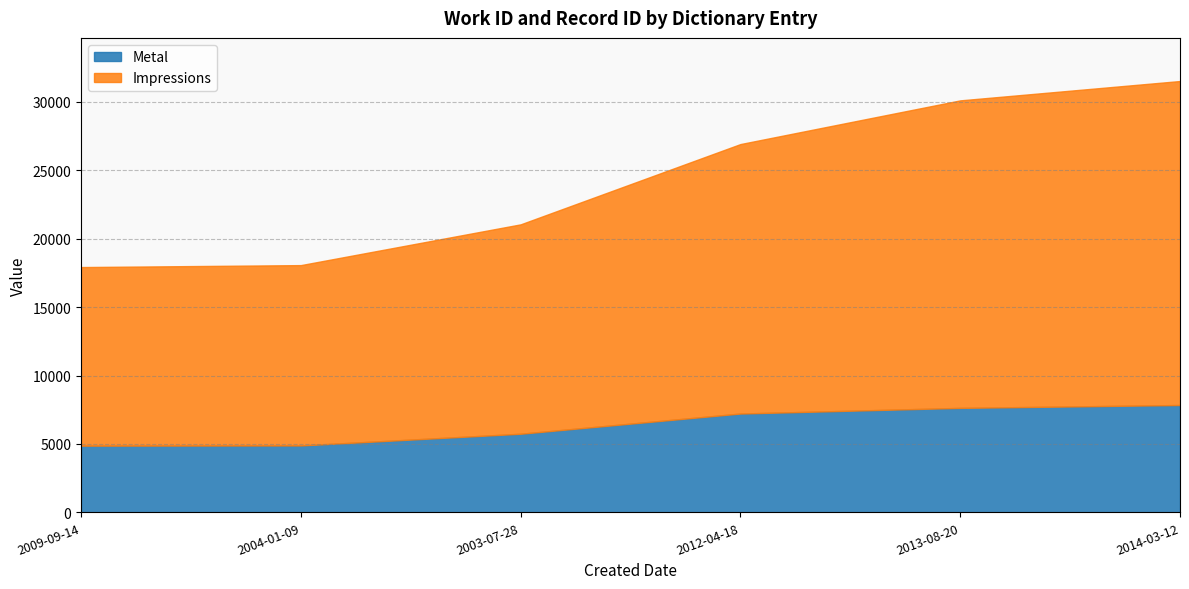

How many distinct data groups are displayed?

2